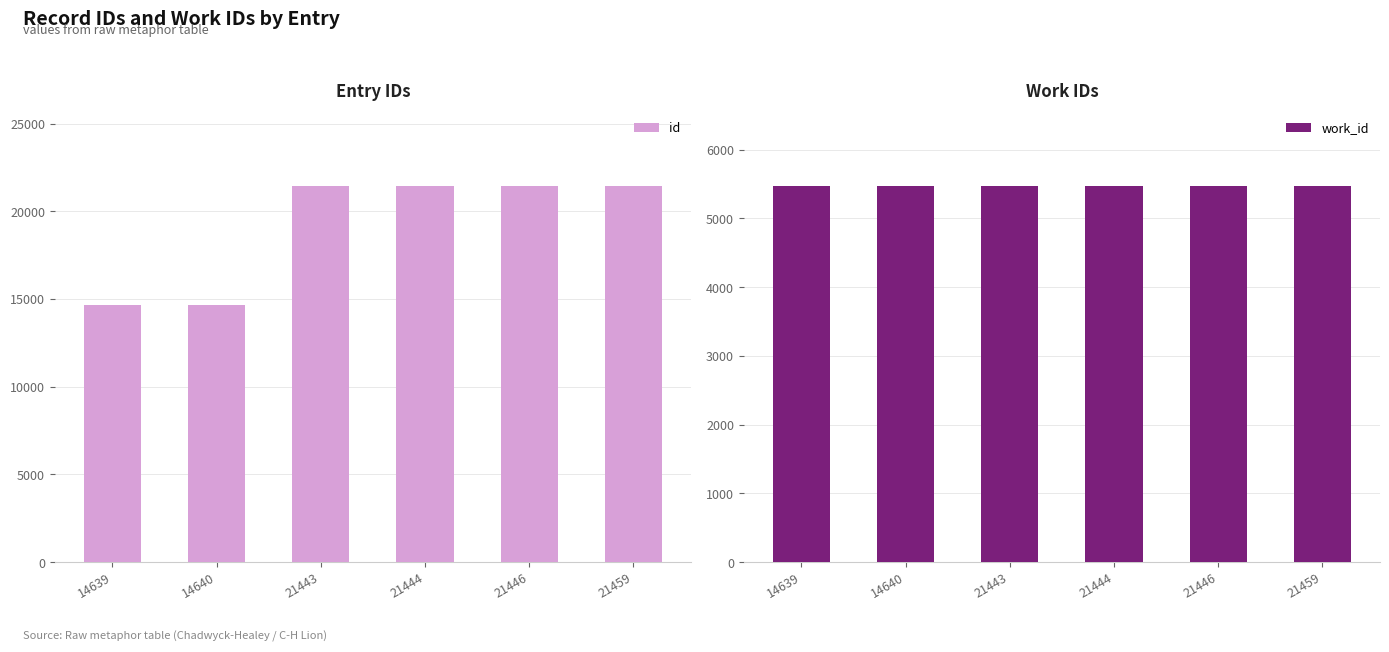

What is the value of the work_id bar at the 1st from the left?

5476